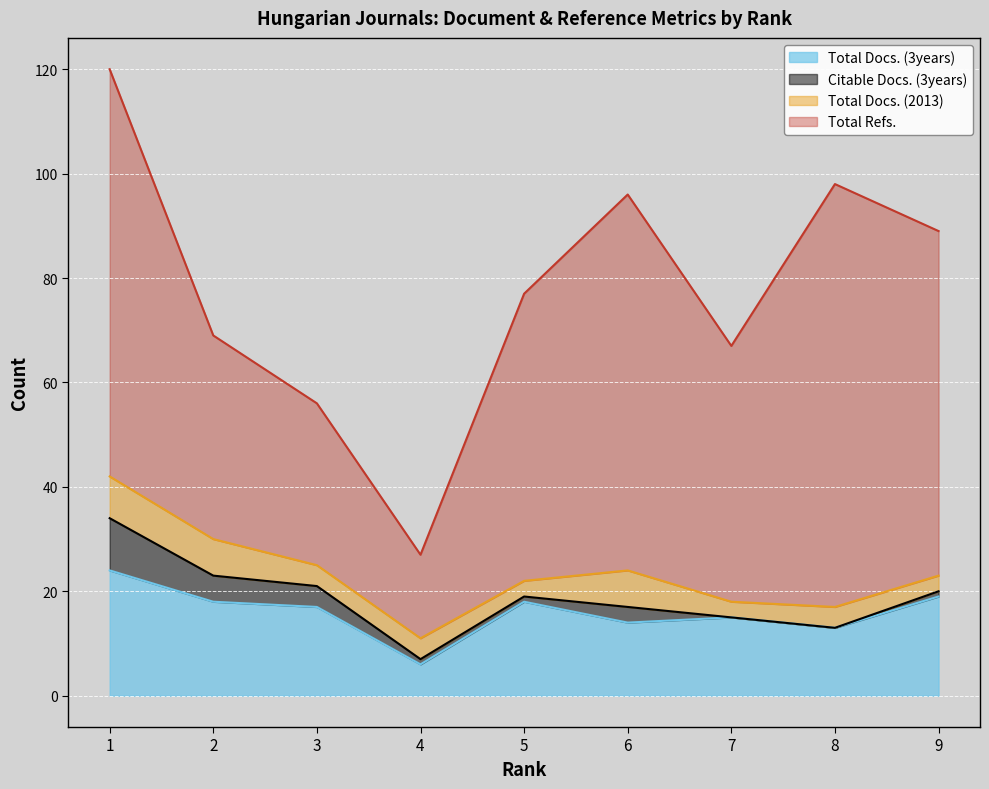

The value of Total Docs. (3years) at 2 is 18. True or false?

True